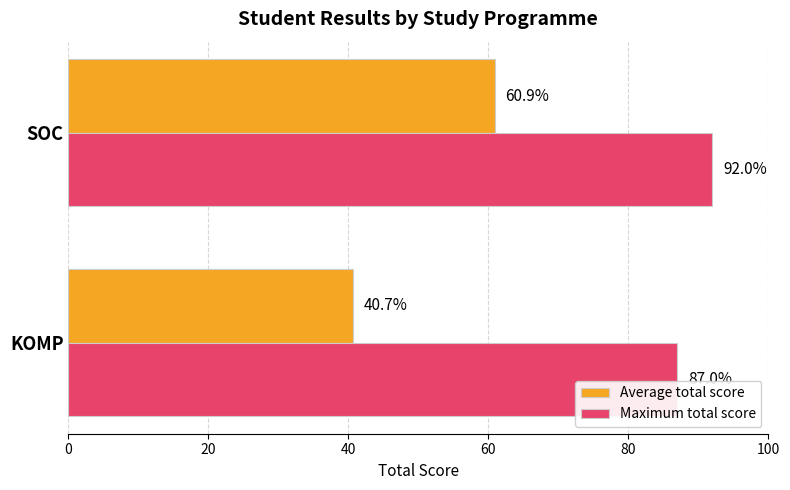

How many distinct data groups are displayed?

2